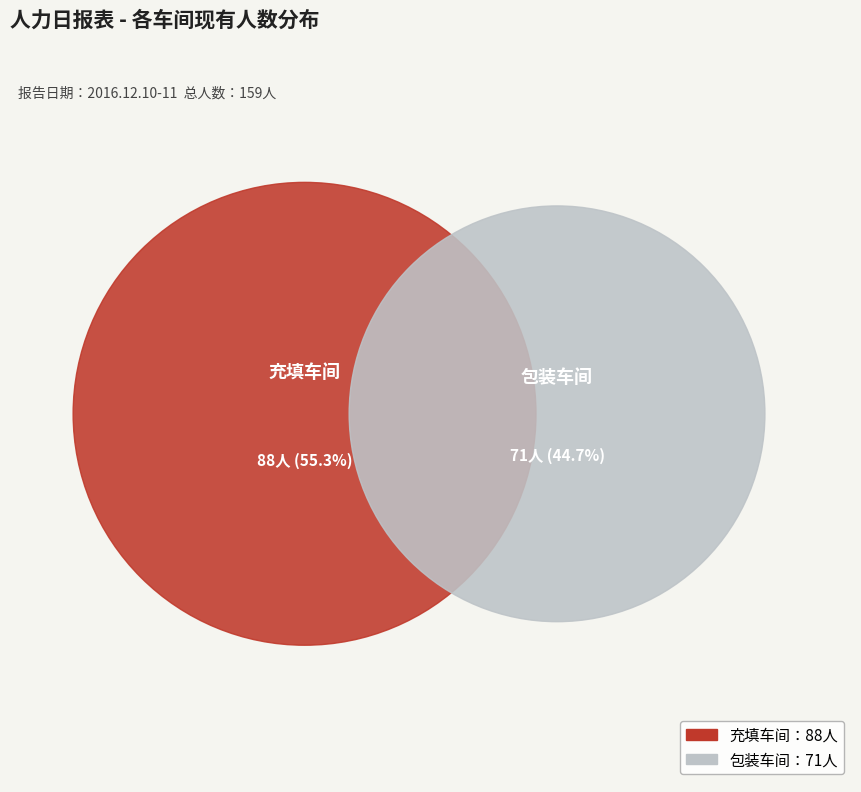

What percentage do 包装车间 and 充填车间 together represent?

100.0%